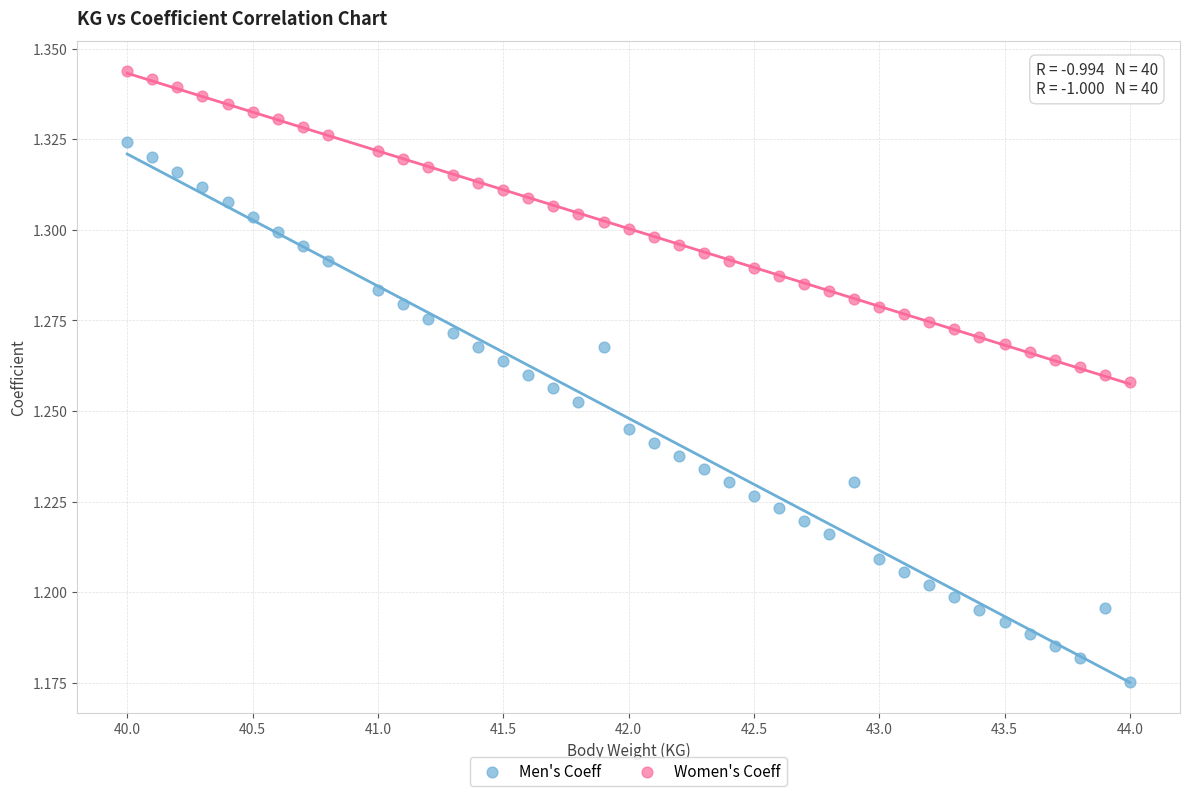

Which series reaches the minimum Y coordinate?

Men's Coeff